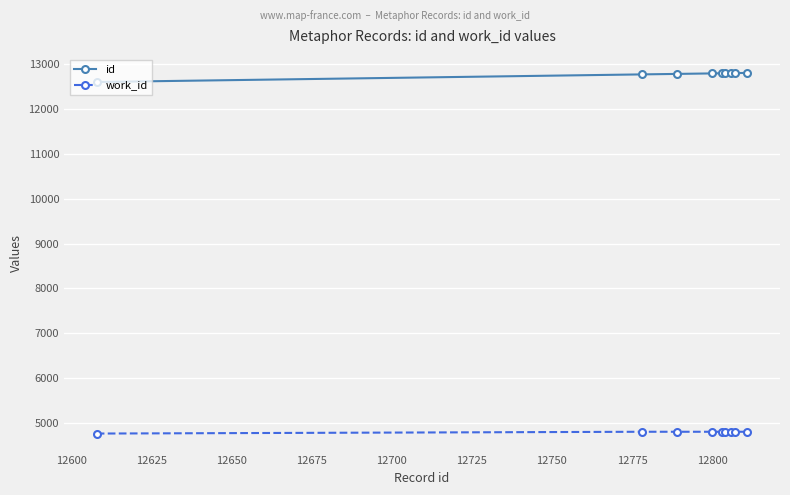

What is the value of the id point at the 4th from the left?

12800